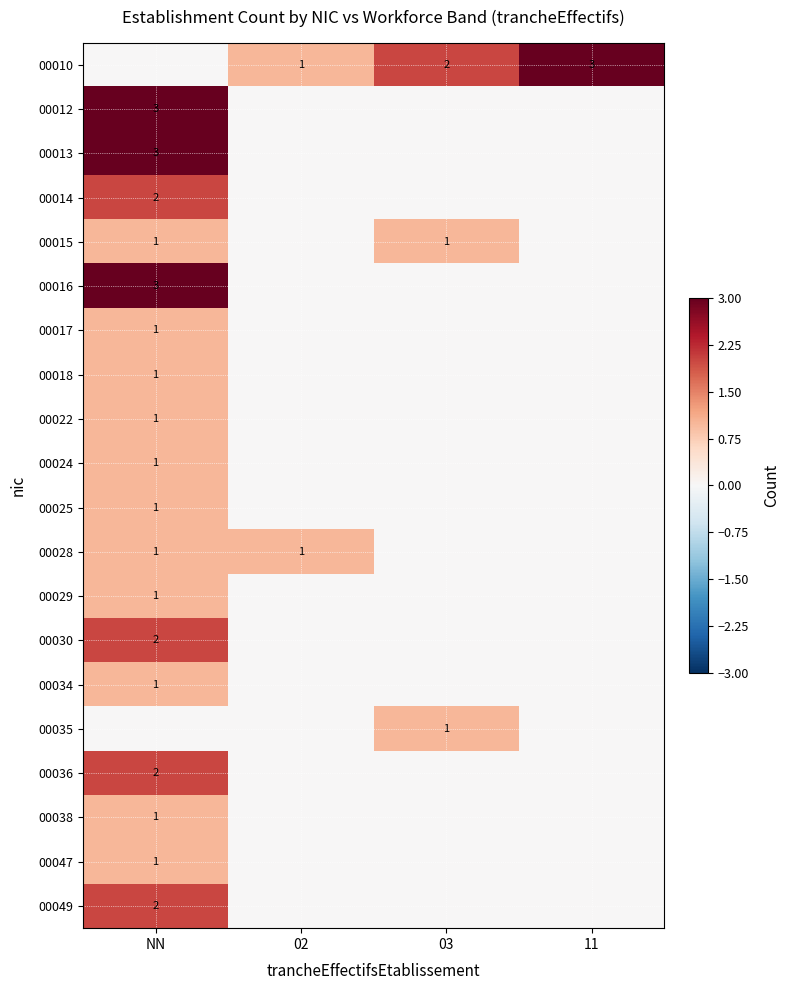

The value of 00036 at NN is 2. True or false?

True